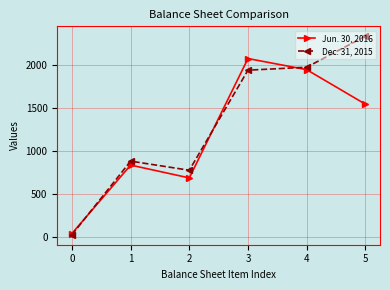

At 5, list the series in order from largest to smallest.

Dec. 31, 2015, Jun. 30, 2016